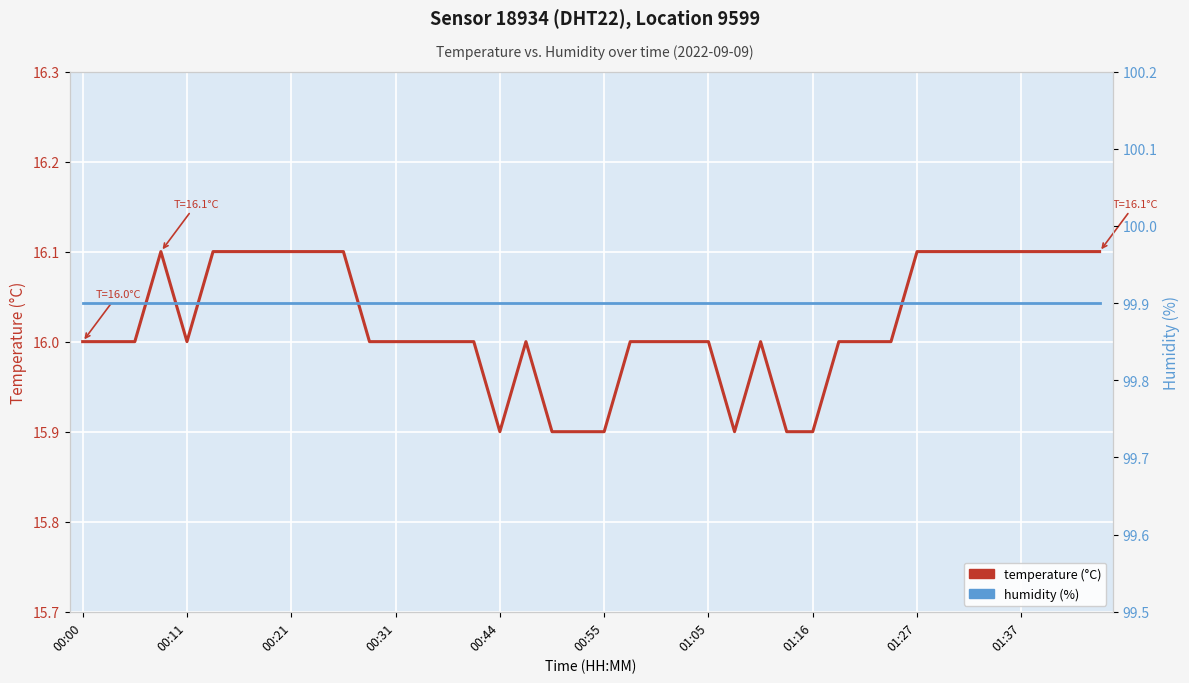

Between 14 and 32, which series saw the biggest shift?

temperature